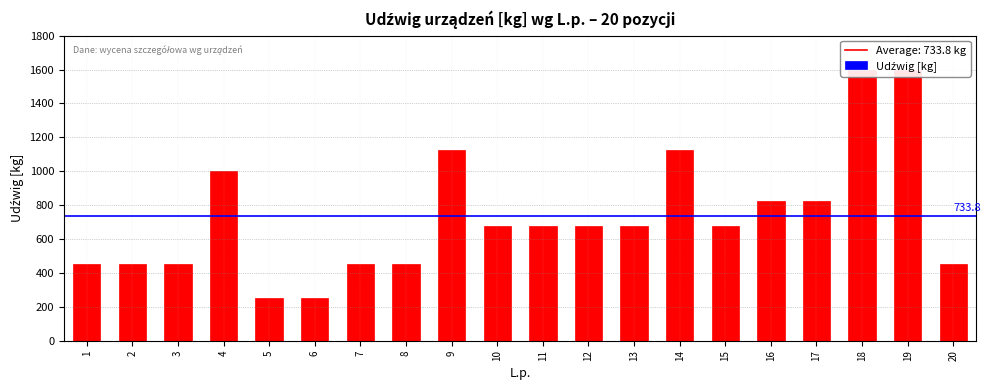

True or false: the data shows 250 at 6.

True